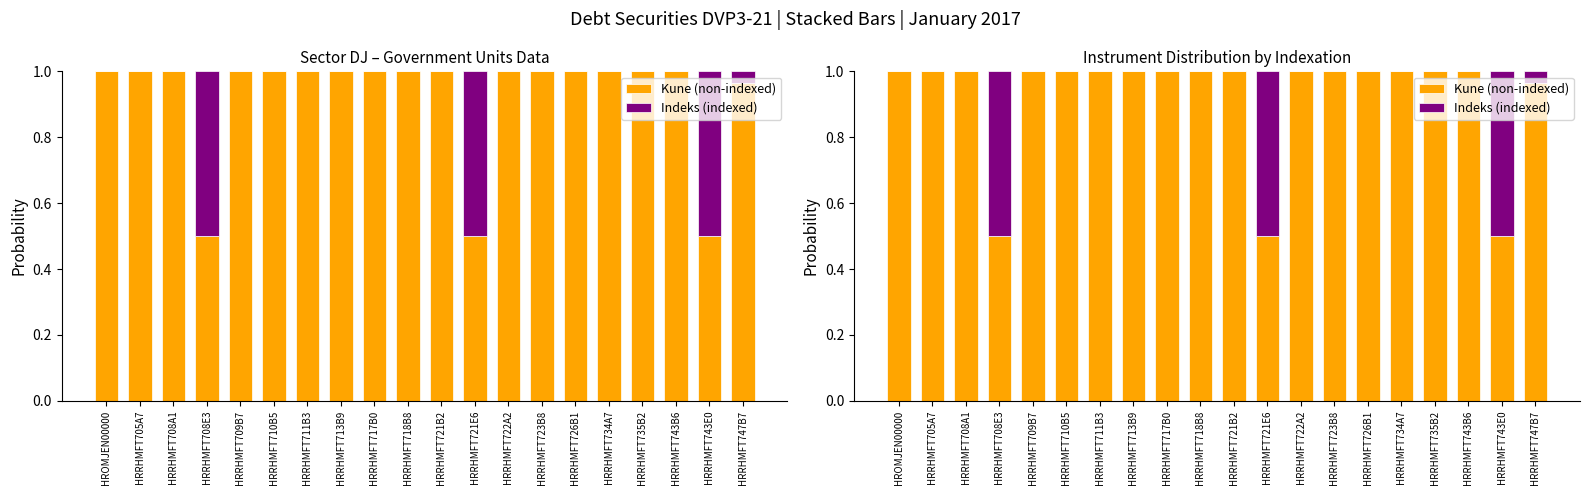

What position from the left is HRRHMFT721B2?

11